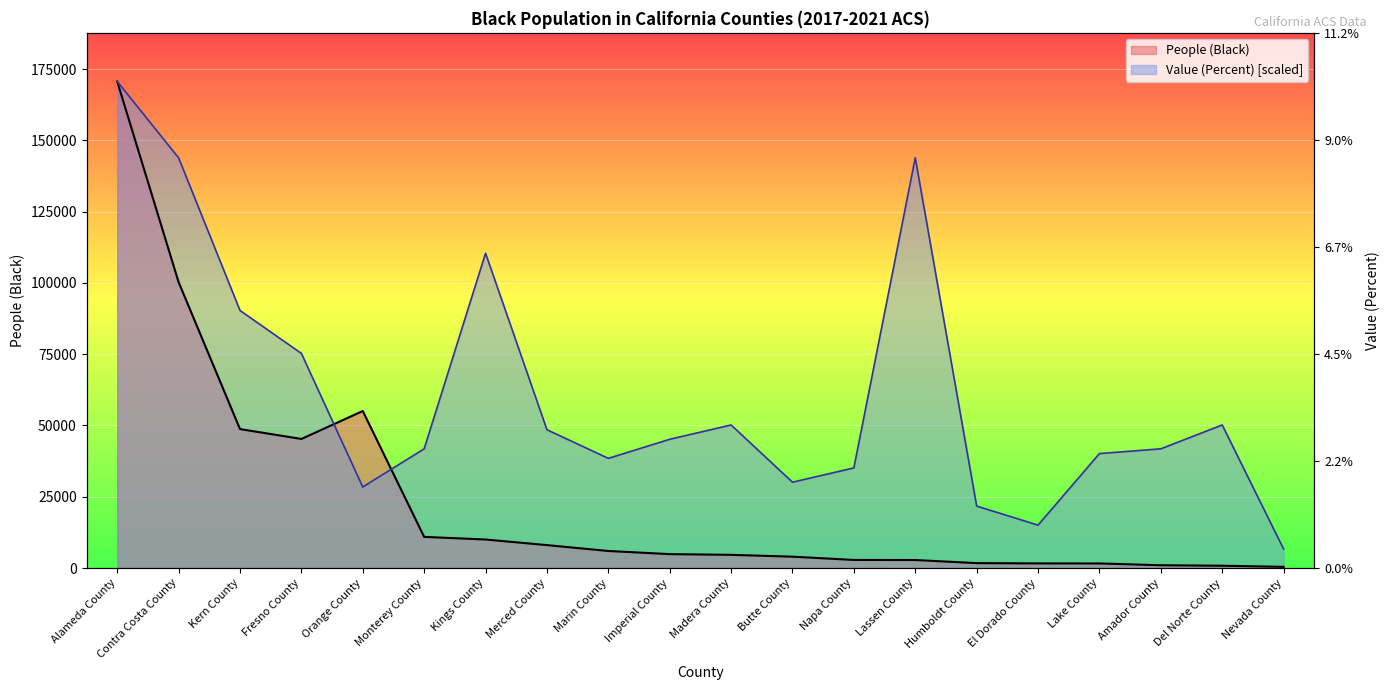

At which category does Value (Percent) reach its first local valley?

Orange County